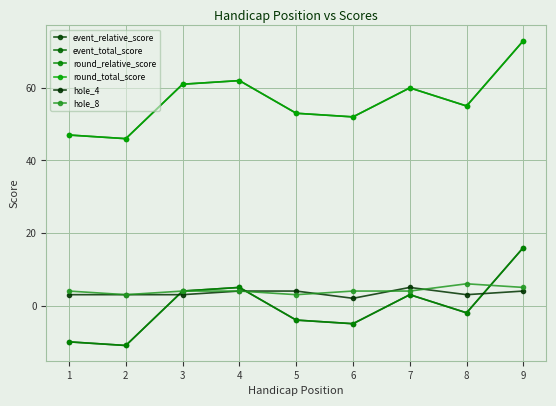

Is this an area chart (filled region under the line)?

No